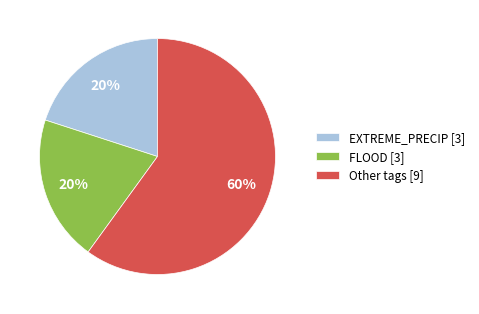

Which slice is the largest?

Other tags [9]